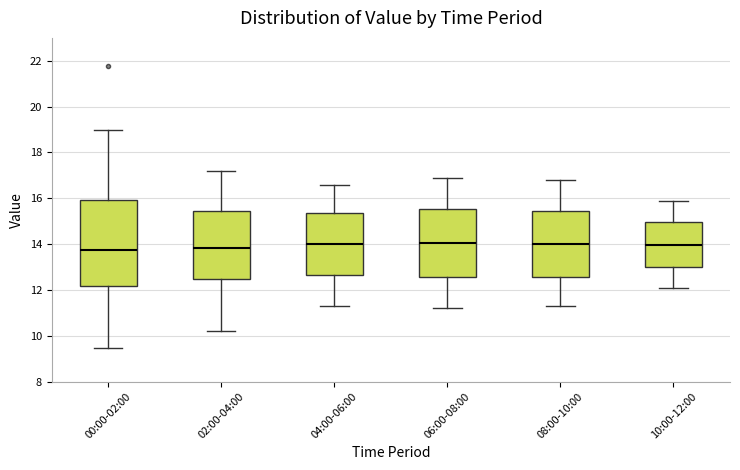

Where is the lower edge of the box for 10:00-12:00 on the y-axis? The values are not printed on the chart, so give them approximately, as read against the axis.

13.0